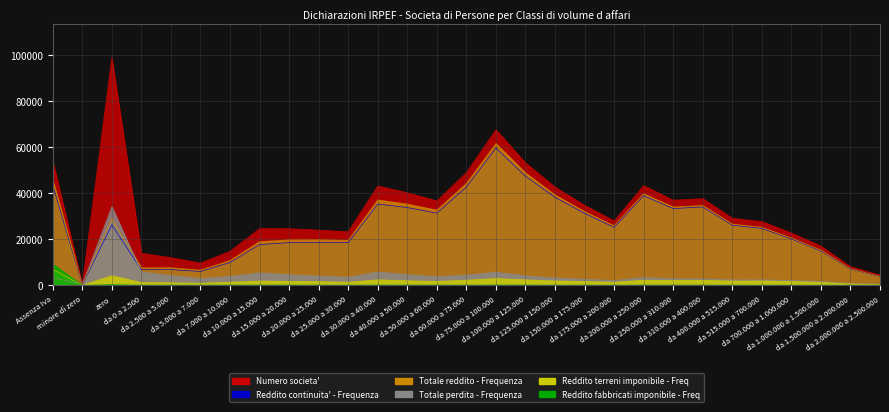

True or false: Reddito continuita' - Frequenza and Totale reddito - Frequenza cross at least once.

False